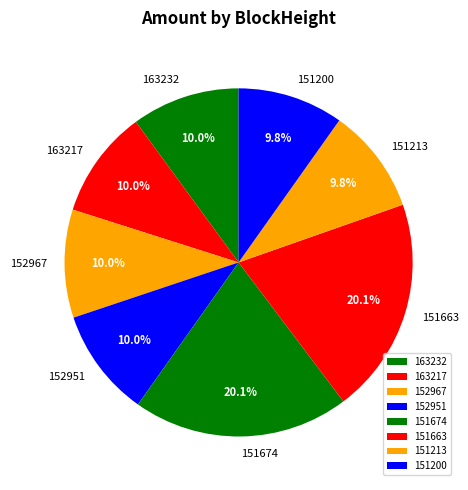

True or false: 152951 accounts for 10% of the total.

True